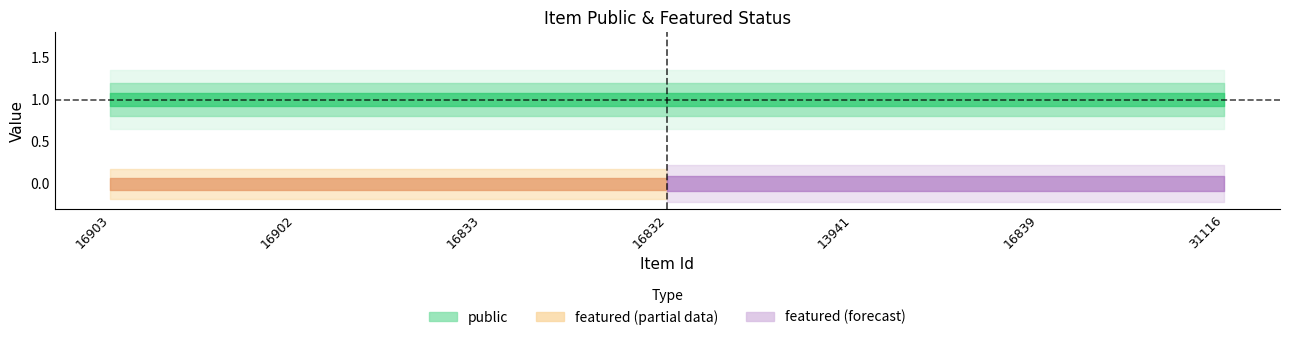

True or false: featured has a value of 0 at 16839.

True